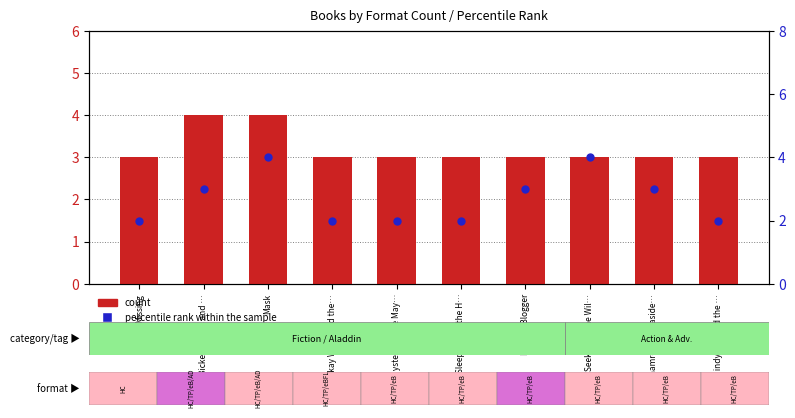

At how many categories does at least one series exceed 3?

3